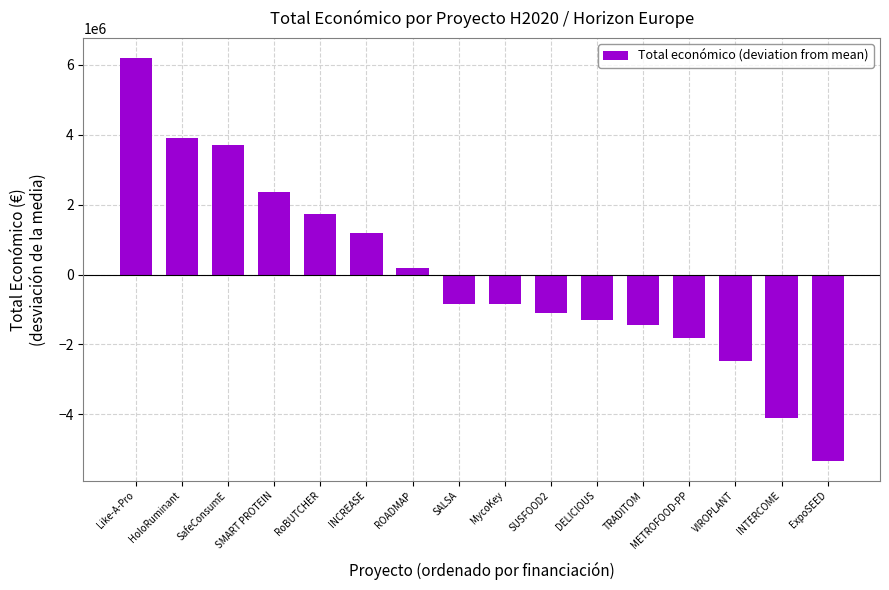

What is the difference between the maximum and second lowest values?

10301153.0